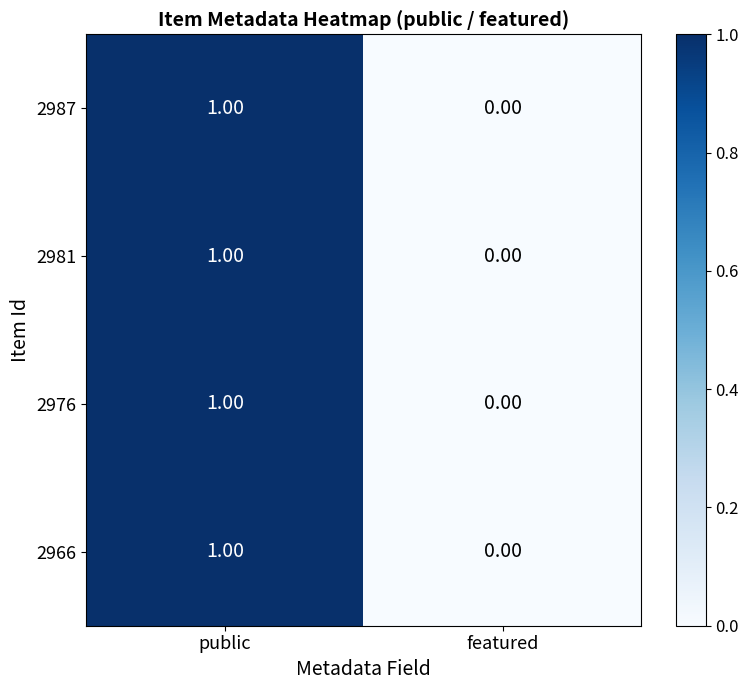

Rank the categories by 2976 value from lowest to highest.

featured, public